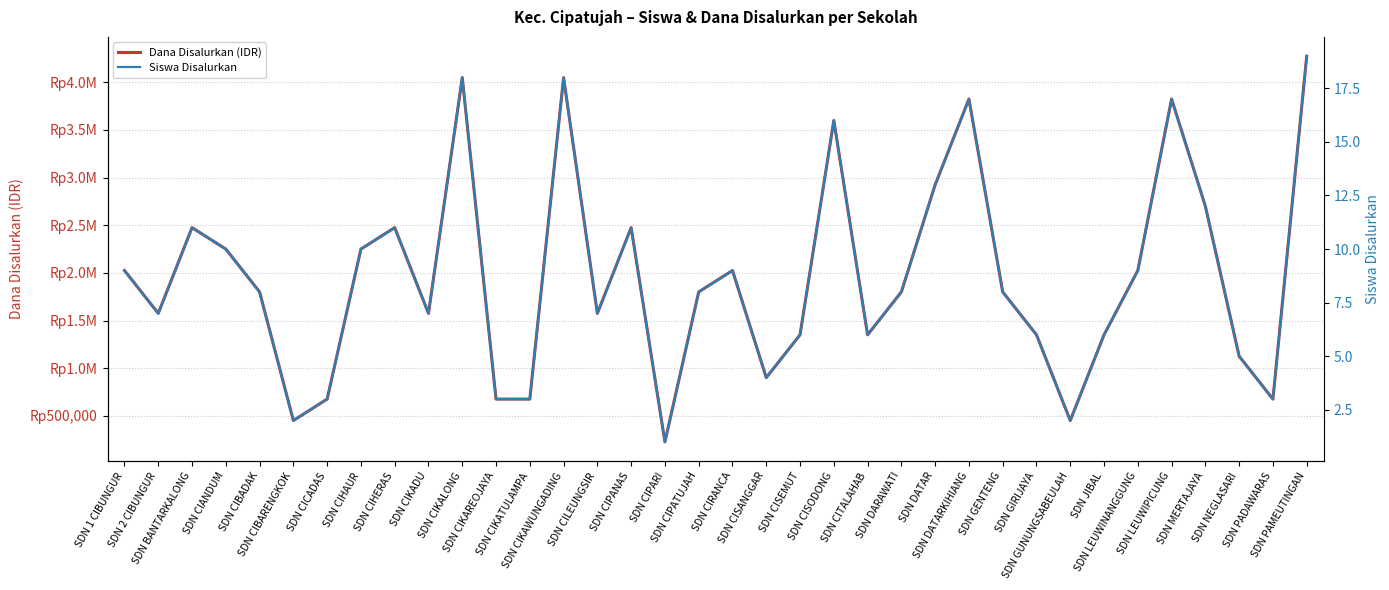

Which series has the widest spread of values?

Dana Disalurkan (IDR)